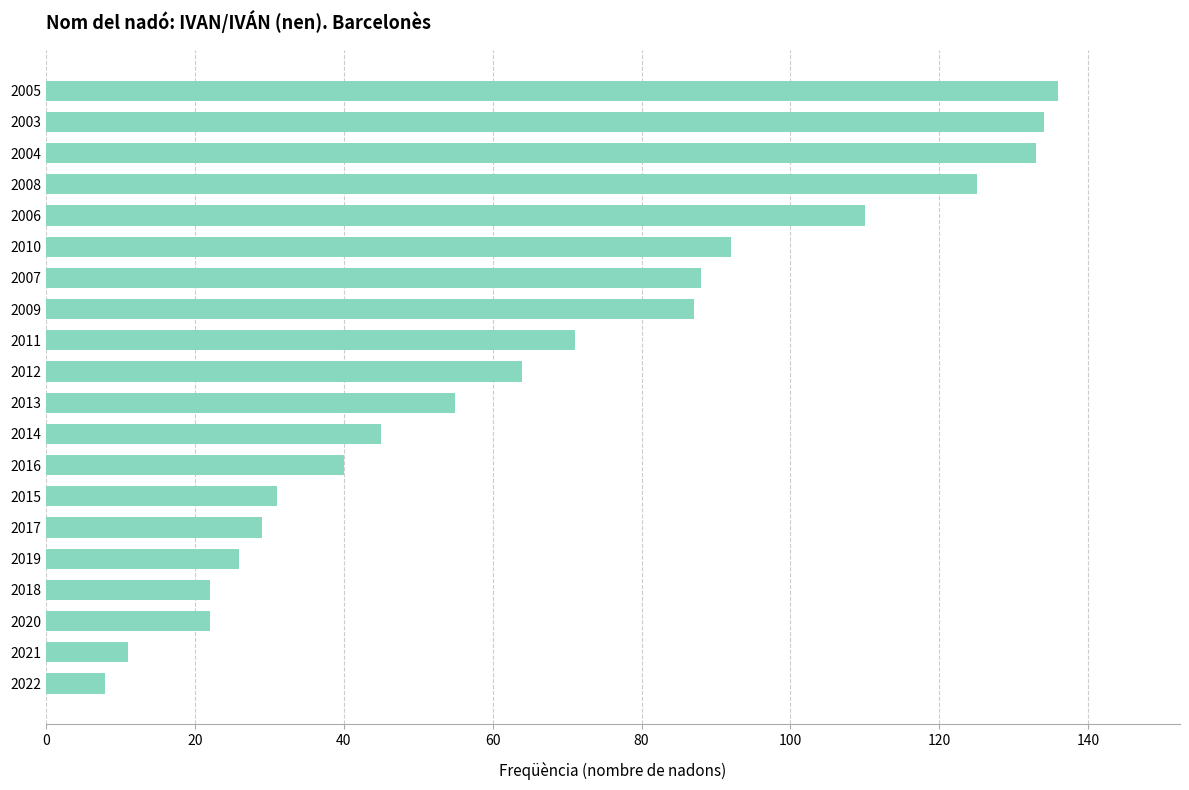

Which label corresponds to the largest value in the chart?

2005